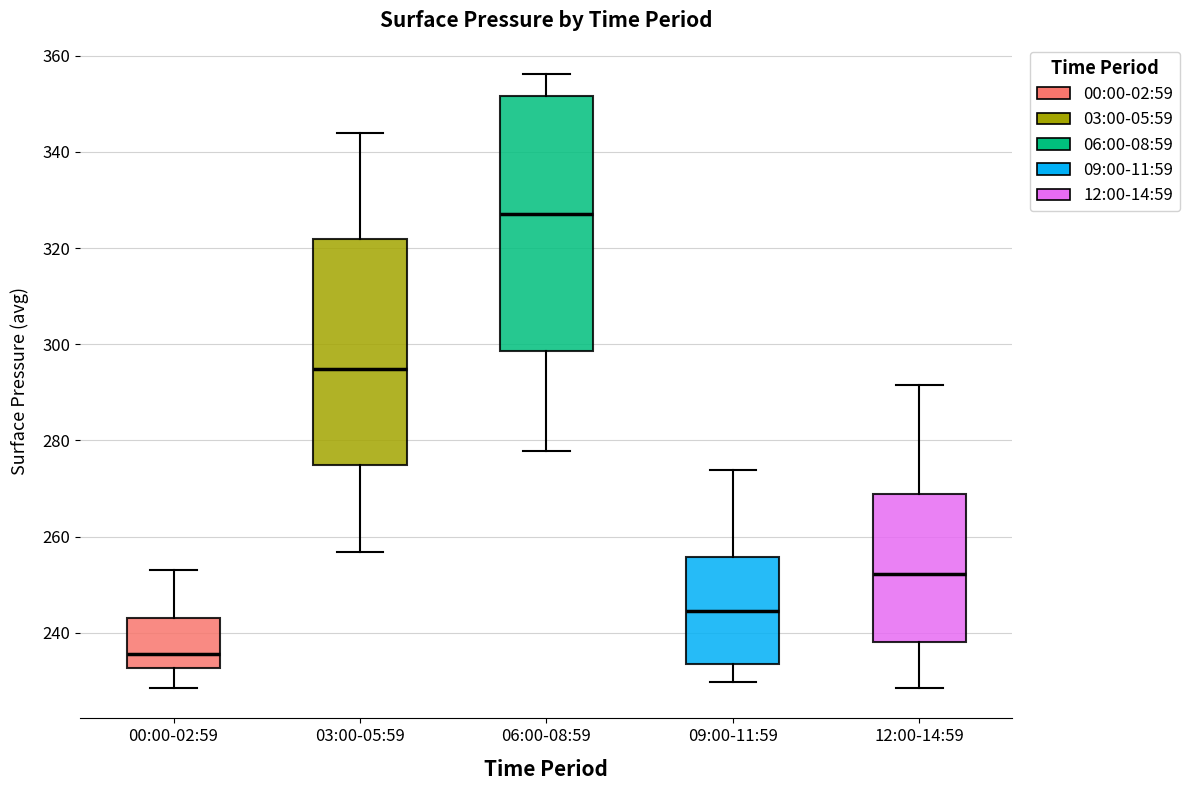

Which box's median line is the highest?

06:00-08:59